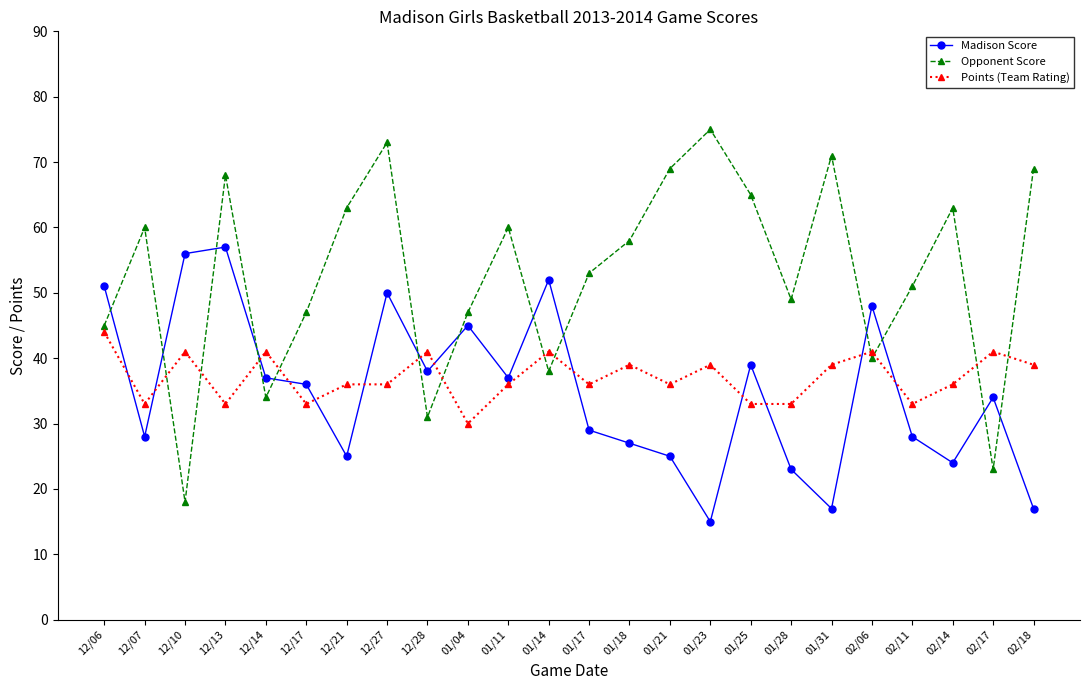

What is the minimum value shown in the chart?

15